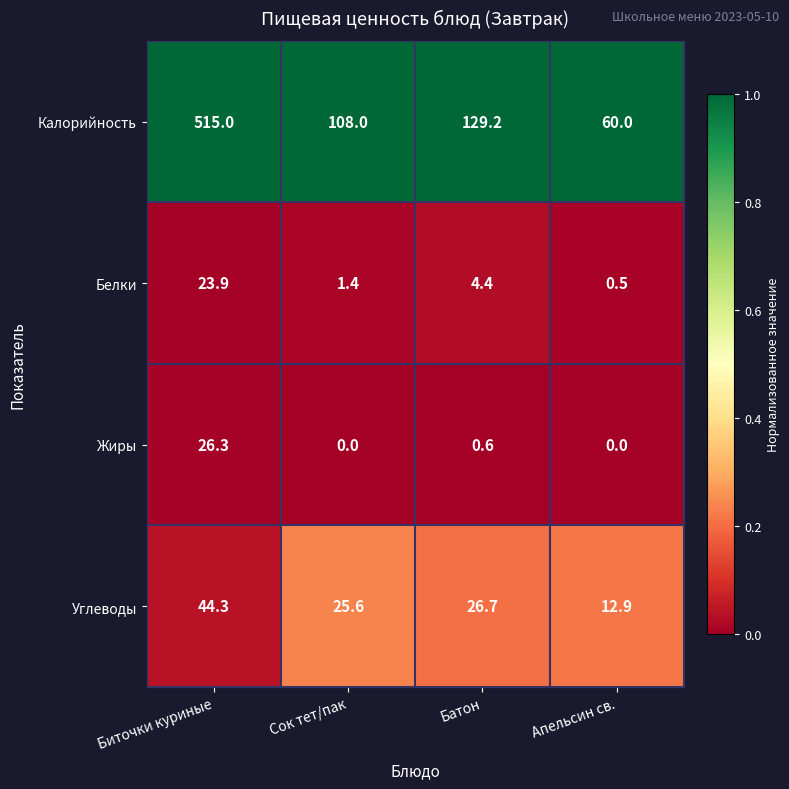

At which label is Белки closest to 12?

Батон